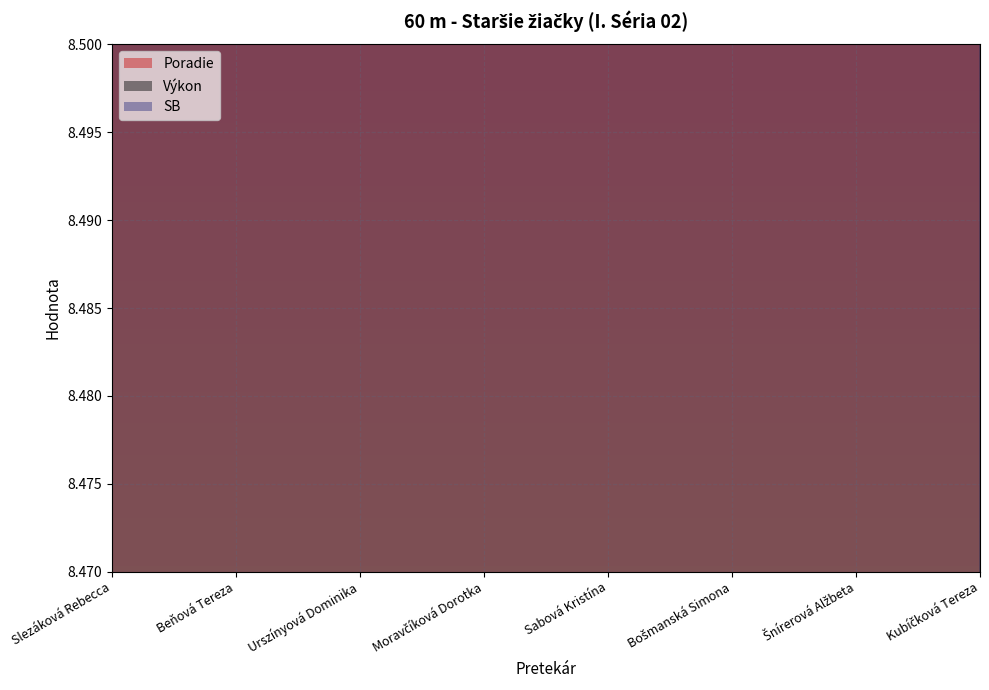

How many lines are shown in the chart?

3